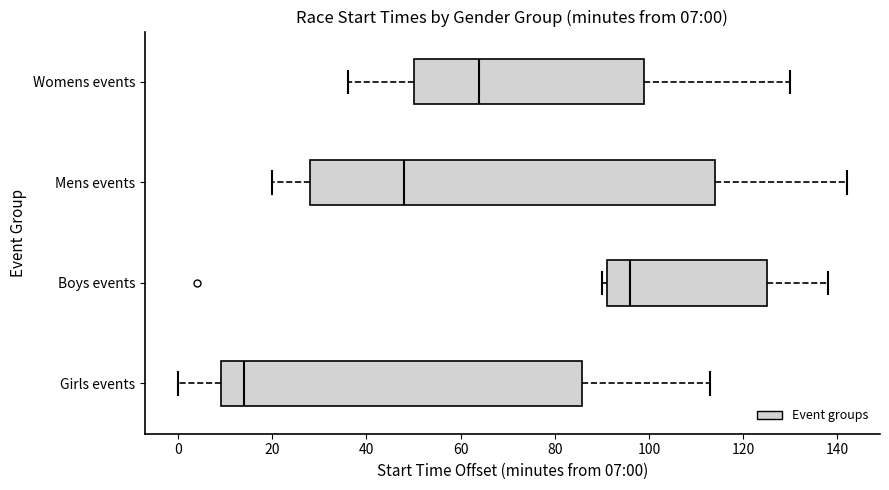

Comparing the boxes themselves (not the whiskers), which one is the widest?

Mens events